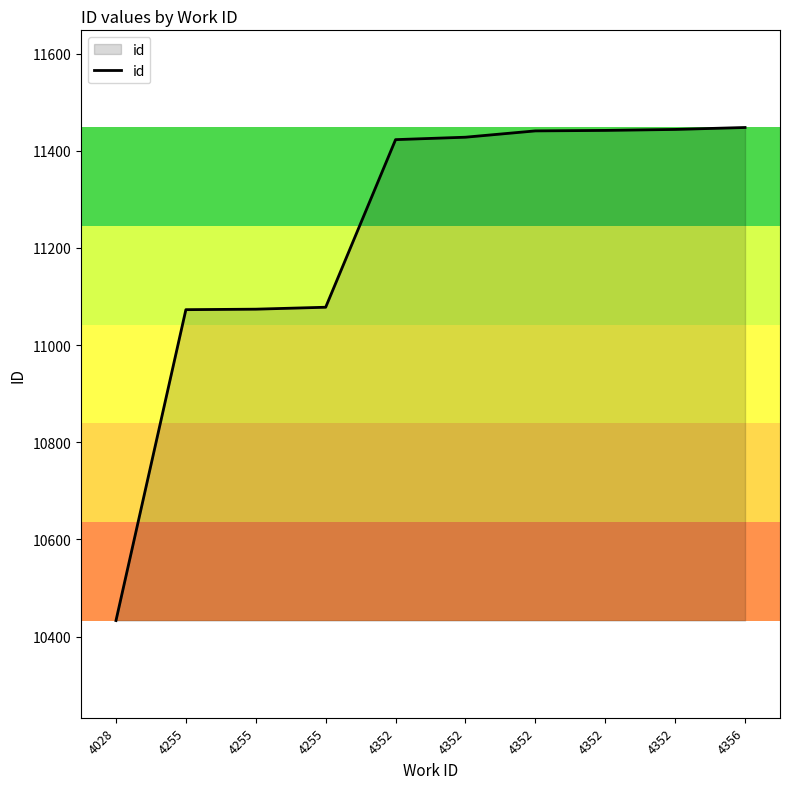

What is the difference between the maximum and minimum values?

1015